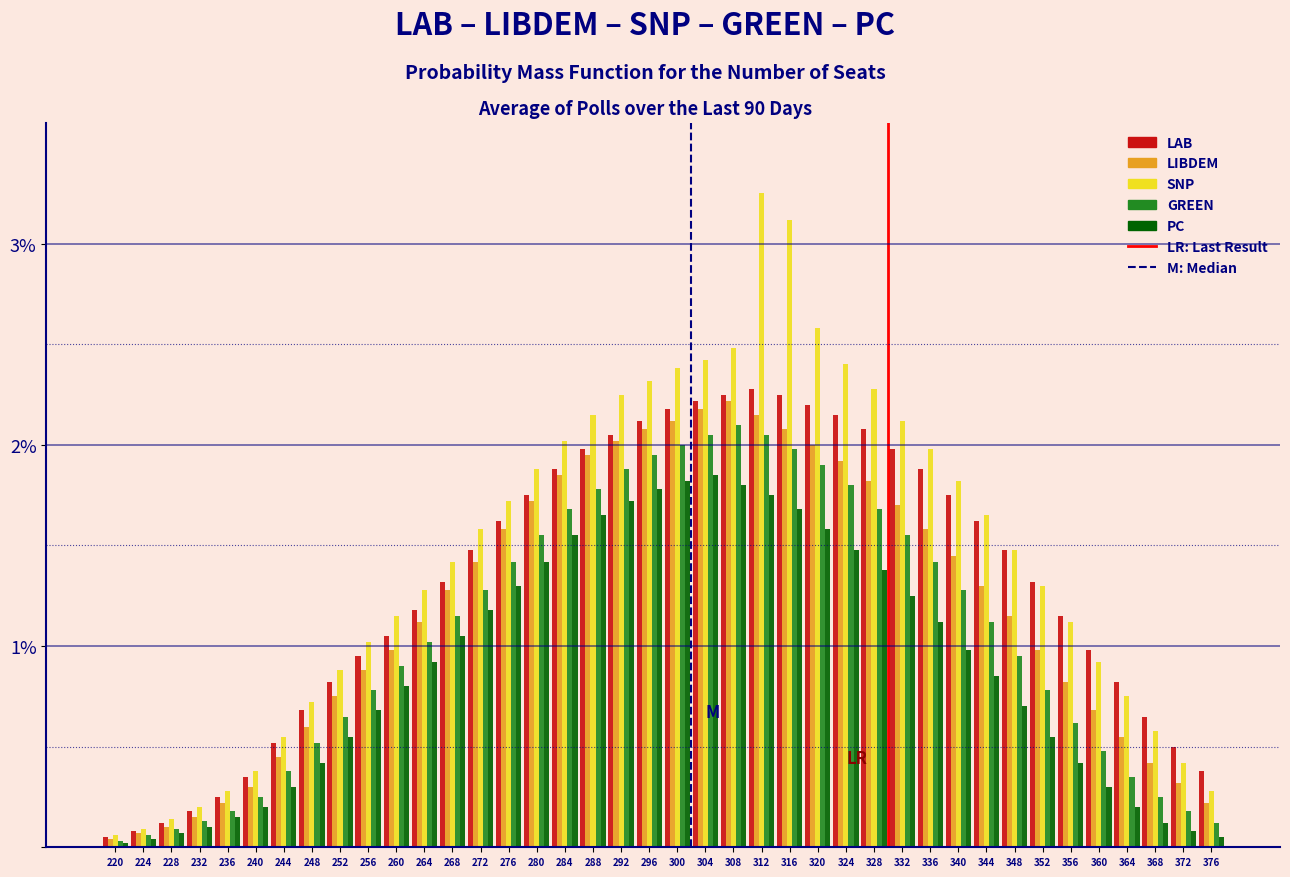

What is the maximum value for LAB?

2.3